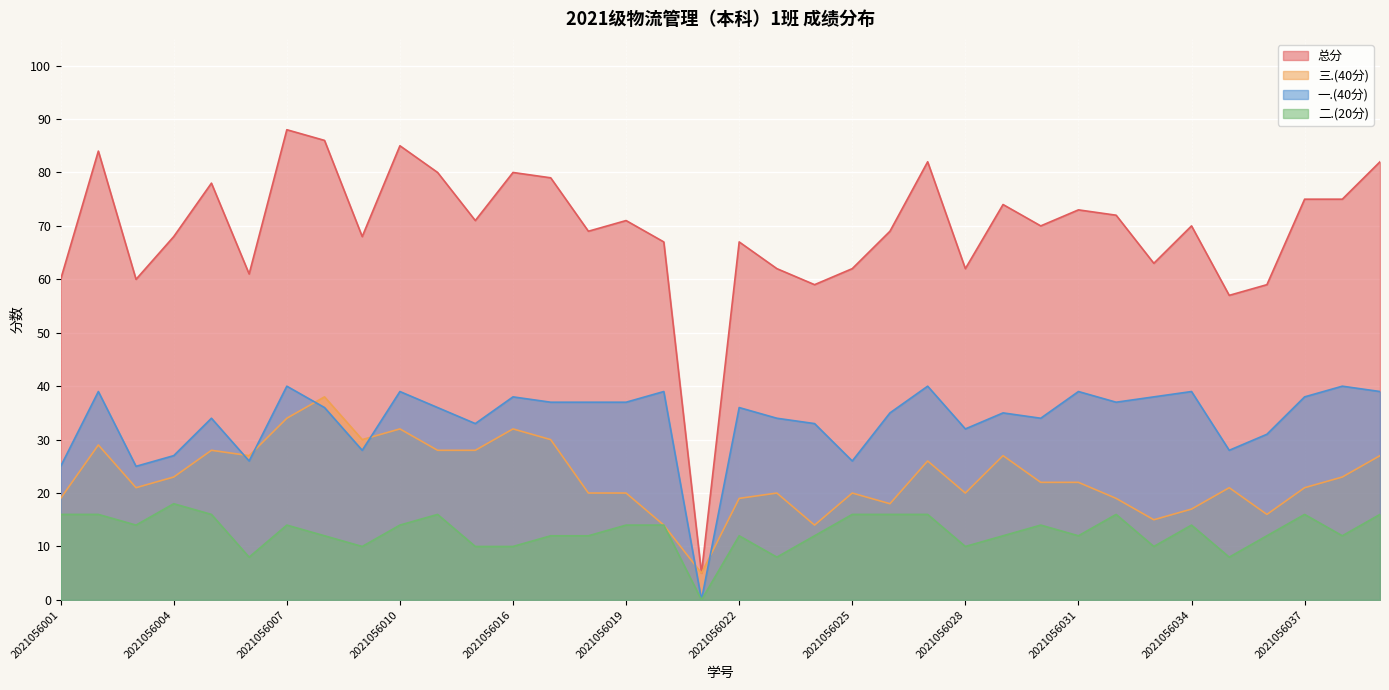

At which label does 二.(20分) reach its peak?

2021056004